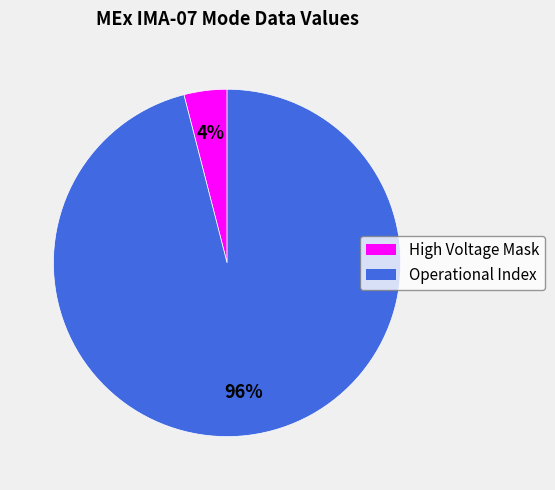

Is there a majority slice in this chart?

Yes